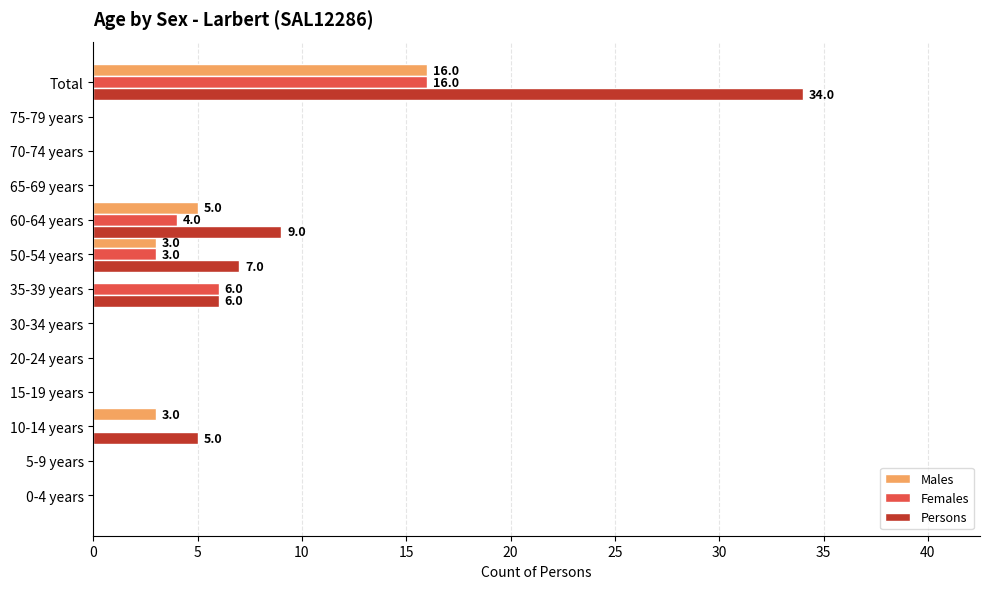

Is it true that Females equals 0 at 20-24 years?

True